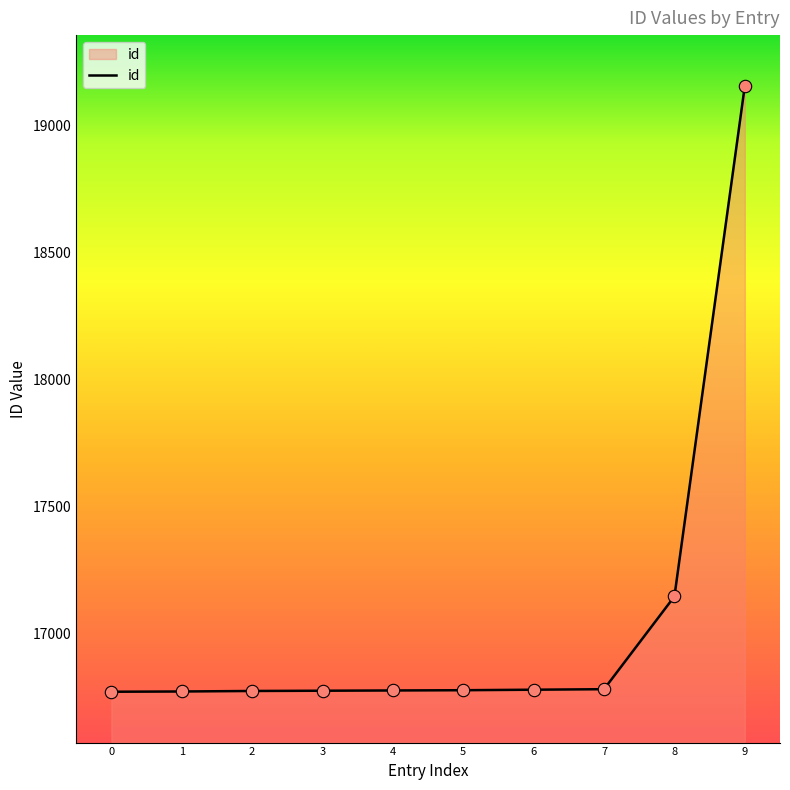

What is the change in value from 3 to 9?

+2379